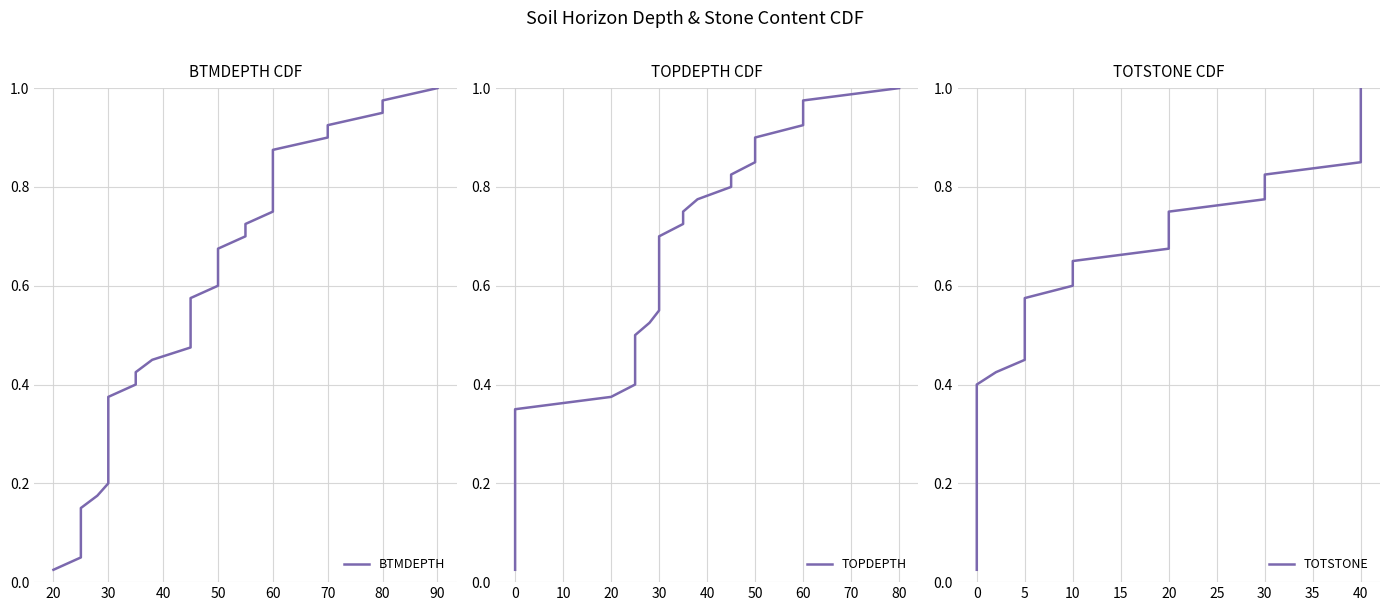

Reading left to right, transcribe all the data shown in this chart.

BTMDEPTH: 0.0	0.1	0.1	0.1	0.1	0.1	0.2	0.2	0.2	0.2	0.3	0.3	0.3	0.3	0.4	0.4	0.4	0.5	0.5	0.5	0.5	0.6	0.6	0.6	0.6	0.7	0.7	0.7	0.7	0.8	0.8	0.8	0.8	0.8	0.9	0.9	0.9	0.9	1.0	1.0
TOPDEPTH: 0.0	0.1	0.1	0.1	0.1	0.1	0.2	0.2	0.2	0.2	0.3	0.3	0.3	0.3	0.4	0.4	0.4	0.5	0.5	0.5	0.5	0.6	0.6	0.6	0.6	0.7	0.7	0.7	0.7	0.8	0.8	0.8	0.8	0.8	0.9	0.9	0.9	0.9	1.0	1.0
TOTSTONE: 0.0	0.1	0.1	0.1	0.1	0.1	0.2	0.2	0.2	0.2	0.3	0.3	0.3	0.3	0.4	0.4	0.4	0.5	0.5	0.5	0.5	0.6	0.6	0.6	0.6	0.7	0.7	0.7	0.7	0.8	0.8	0.8	0.8	0.8	0.9	0.9	0.9	0.9	1.0	1.0